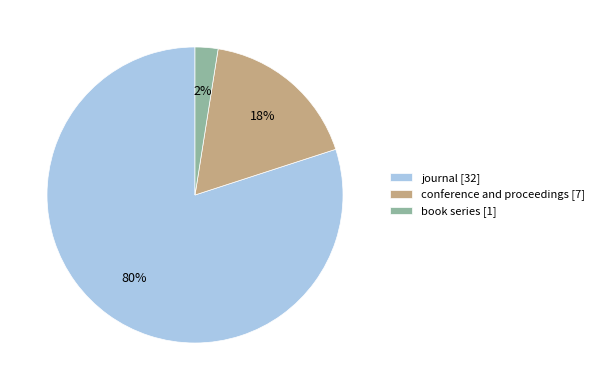

True or false: journal accounts for 53% of the total.

False